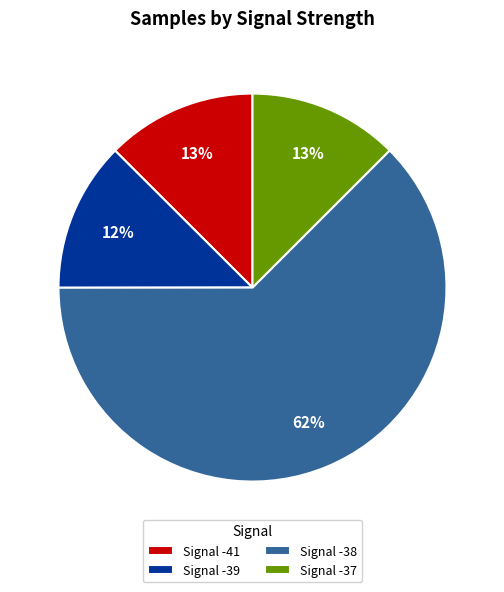

To the nearest percent, what is the average slice percentage?

25%